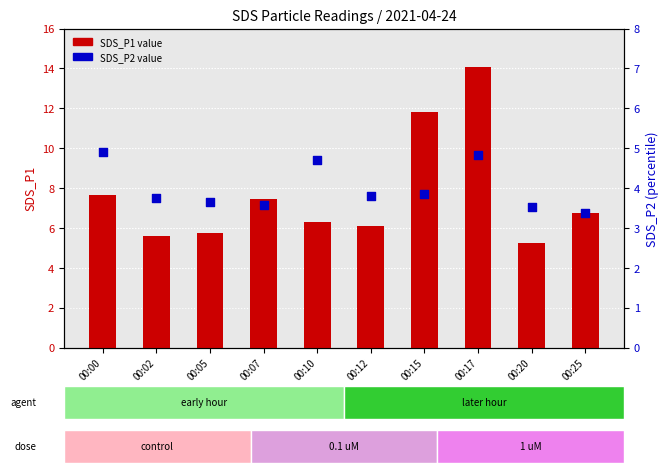

What are all the series names shown in the legend?

SDS_P1 value, SDS_P2 value